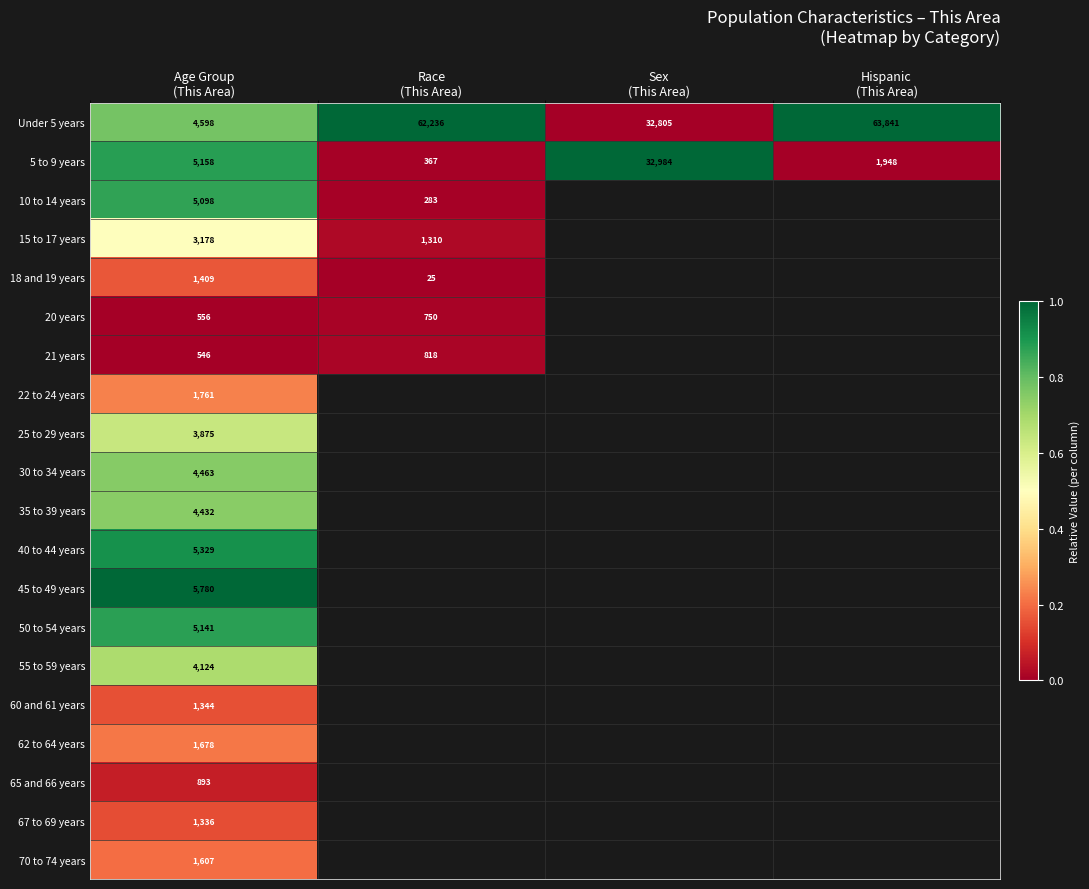

Is the value of 20 years at Sex (This Area) greater than the value of 55 to 59 years at Age Group (This Area)?

No